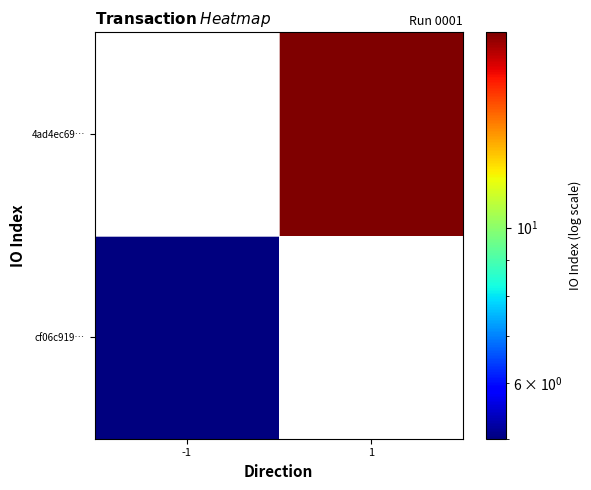

Rank the series at -1 from highest to lowest value.

cf06c919…, 4ad4ec69…